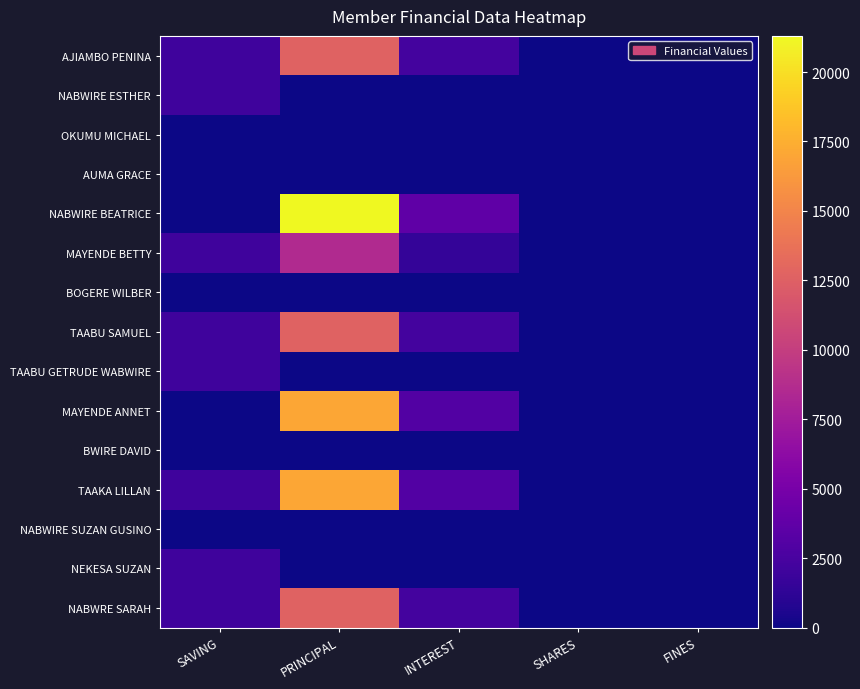

Reading right to left, what are all the values shown in this chart?

AJIAMBO PENINA: FINES=0	SHARES=0	INTEREST=2300	PRINCIPAL=12700	SAVING=2000
NABWIRE ESTHER: FINES=0	SHARES=0	INTEREST=0	PRINCIPAL=0	SAVING=2000
OKUMU MICHAEL: FINES=0	SHARES=0	INTEREST=0	PRINCIPAL=0	SAVING=0
AUMA GRACE: FINES=0	SHARES=0	INTEREST=0	PRINCIPAL=0	SAVING=0
NABWIRE BEATRICE: FINES=0	SHARES=0	INTEREST=3700	PRINCIPAL=21300	SAVING=0
MAYENDE BETTY: FINES=0	SHARES=0	INTEREST=1500	PRINCIPAL=8500	SAVING=2000
BOGERE WILBER: FINES=0	SHARES=0	INTEREST=0	PRINCIPAL=0	SAVING=0
TAABU SAMUEL: FINES=0	SHARES=0	INTEREST=2300	PRINCIPAL=12700	SAVING=2000
TAABU GETRUDE WABWIRE: FINES=0	SHARES=0	INTEREST=0	PRINCIPAL=0	SAVING=2000
MAYENDE ANNET: FINES=0	SHARES=0	INTEREST=3000	PRINCIPAL=17000	SAVING=0
BWIRE DAVID: FINES=0	SHARES=0	INTEREST=0	PRINCIPAL=0	SAVING=0
TAAKA LILLAN: FINES=0	SHARES=0	INTEREST=3000	PRINCIPAL=17000	SAVING=2000
NABWIRE SUZAN GUSINO: FINES=0	SHARES=0	INTEREST=0	PRINCIPAL=0	SAVING=0
NEKESA SUZAN: FINES=0	SHARES=0	INTEREST=0	PRINCIPAL=0	SAVING=2000
NABWRE SARAH: FINES=0	SHARES=0	INTEREST=2300	PRINCIPAL=12700	SAVING=2000